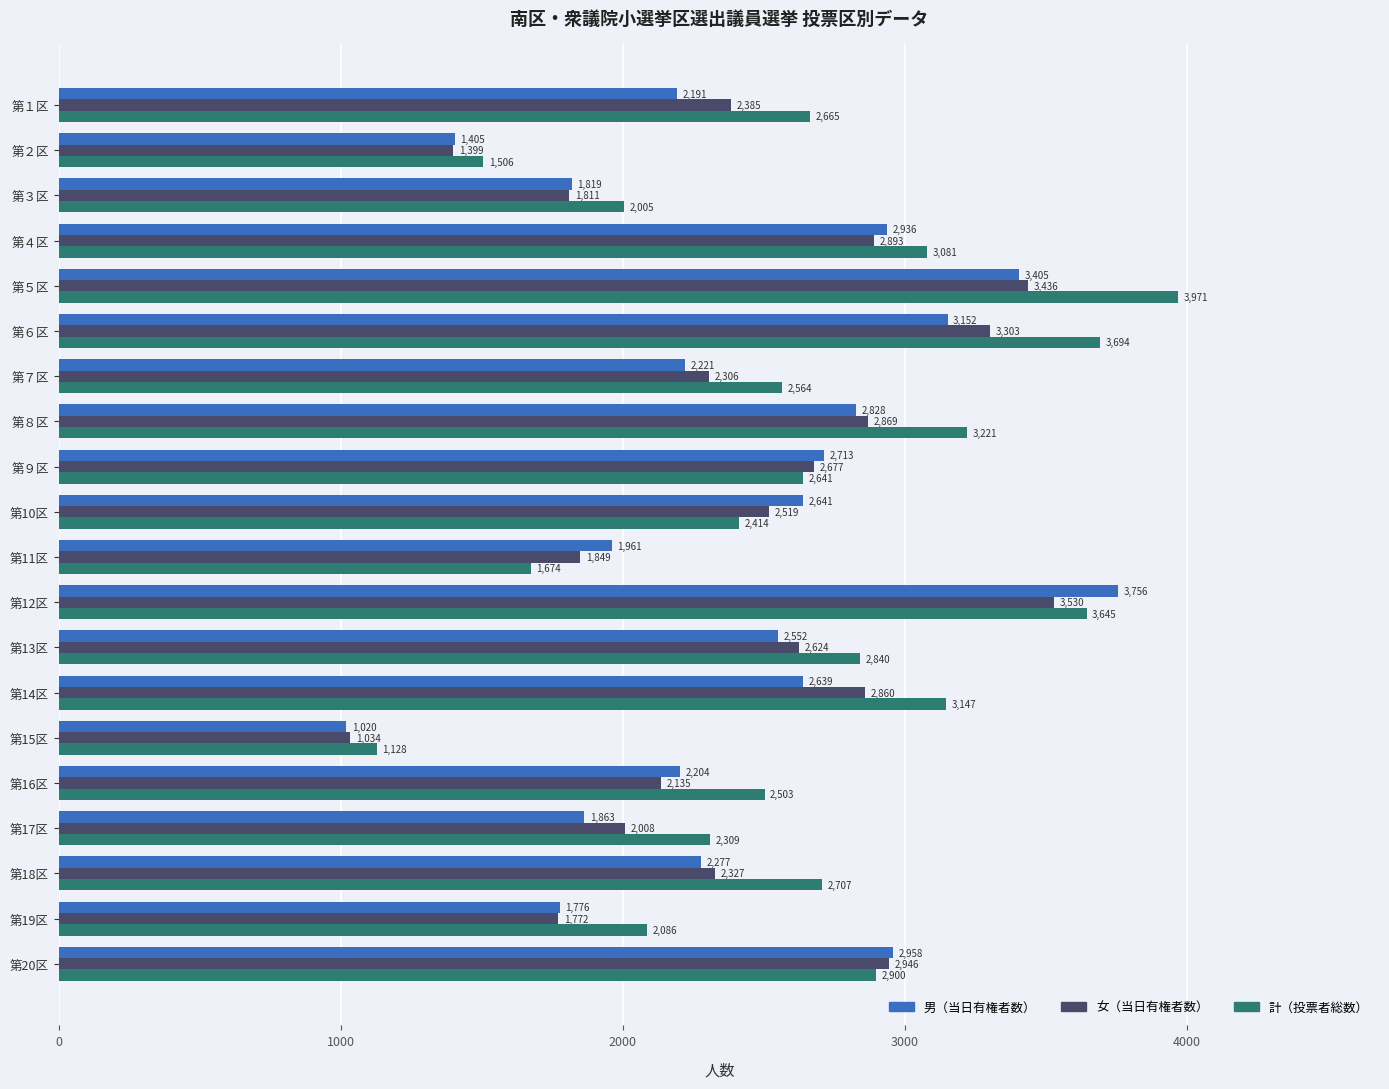

At which label does 計（投票者総数） reach its peak?

第５区